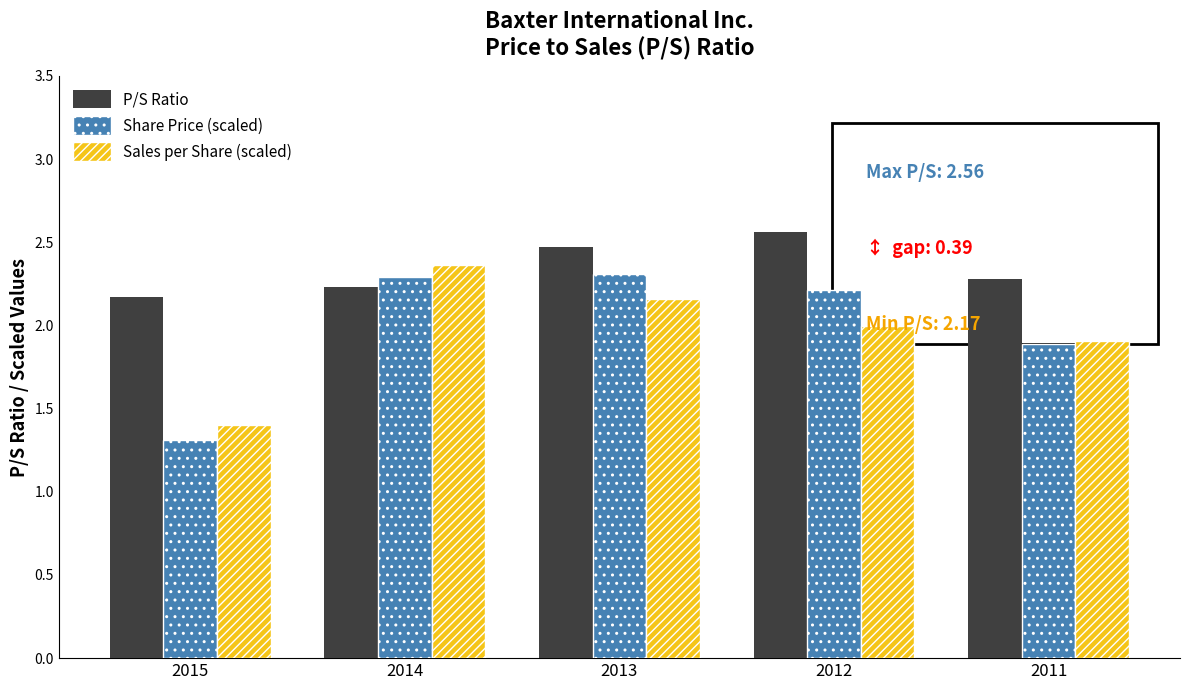

How many categories are shown in the chart?

5